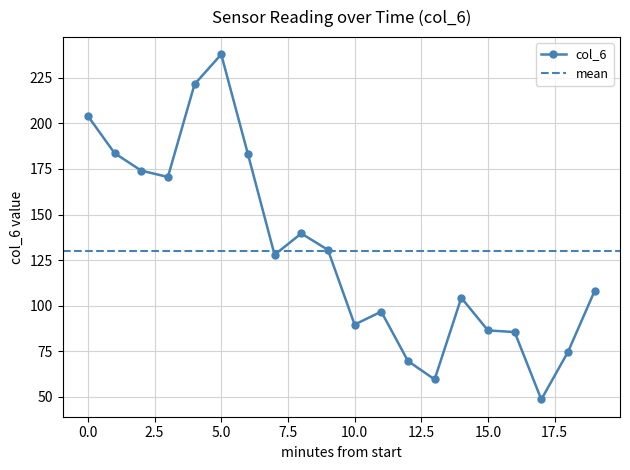

How many points are lower than both their immediate neighbors (excluding endpoints)?

5